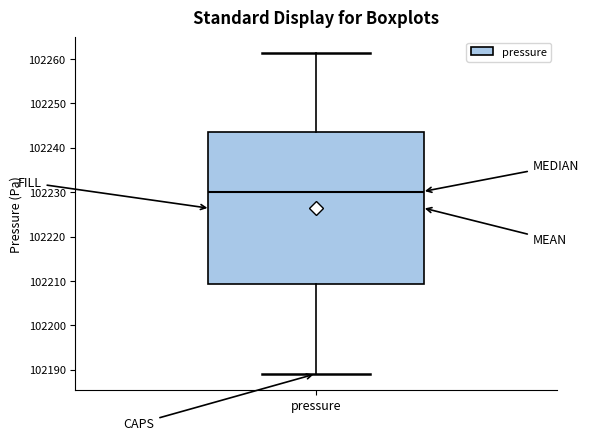

Transcribe this box plot: give where the median line is, the range the box spans, and where the two whiskers end, as read against the y-axis. The values are not printed on the chart, so give them approximately, as read against the axis.

median 102230, box 102209 to 102243, whiskers 102189 to 102261